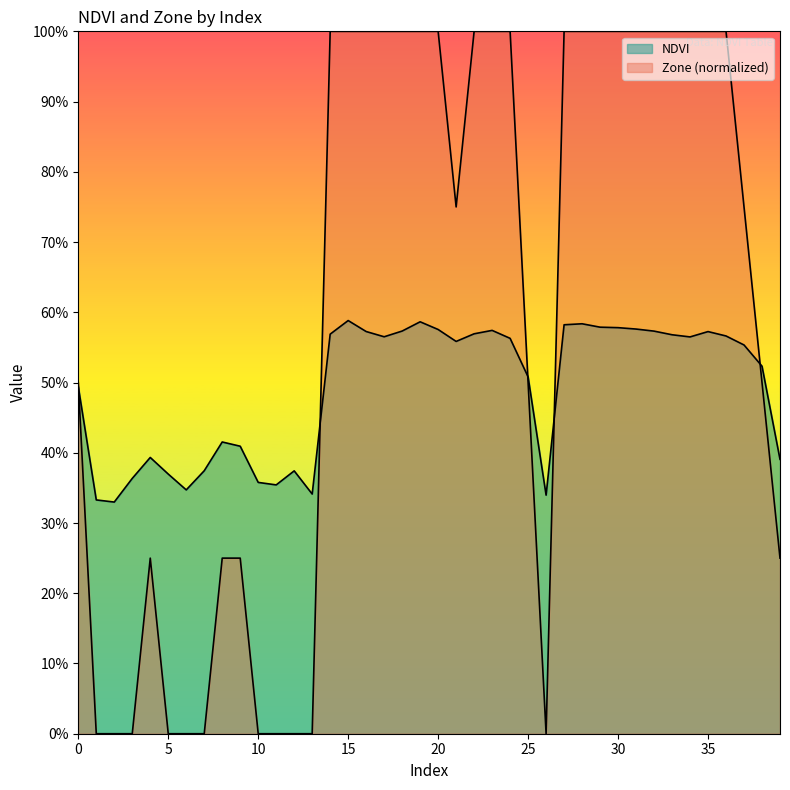

Rank the categories by Zone value from lowest to highest.

1, 2, 3, 5, 6, 7, 10, 11, 12, 13, 26, 4, 8, 9, 39, 0, 25, 38, 21, 37, 14, 15, 16, 17, 18, 19, 20, 22, 23, 24, 27, 28, 29, 30, 31, 32, 33, 34, 35, 36